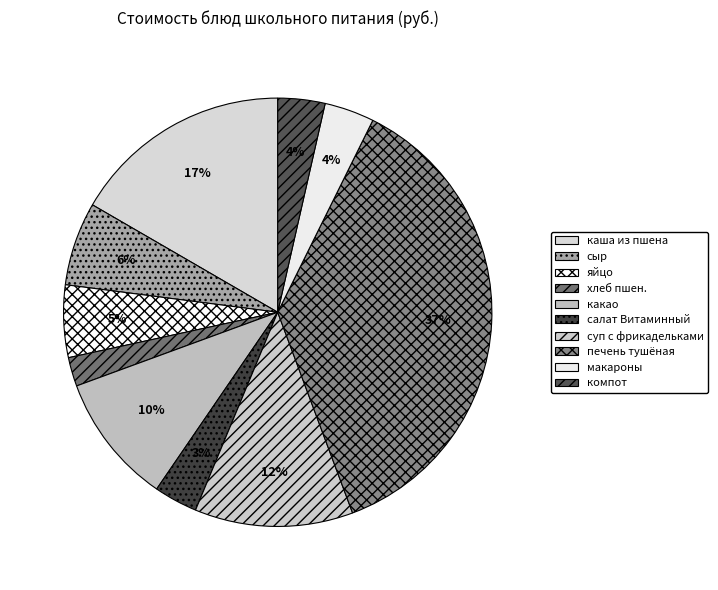

Does any single category account for the majority?

No